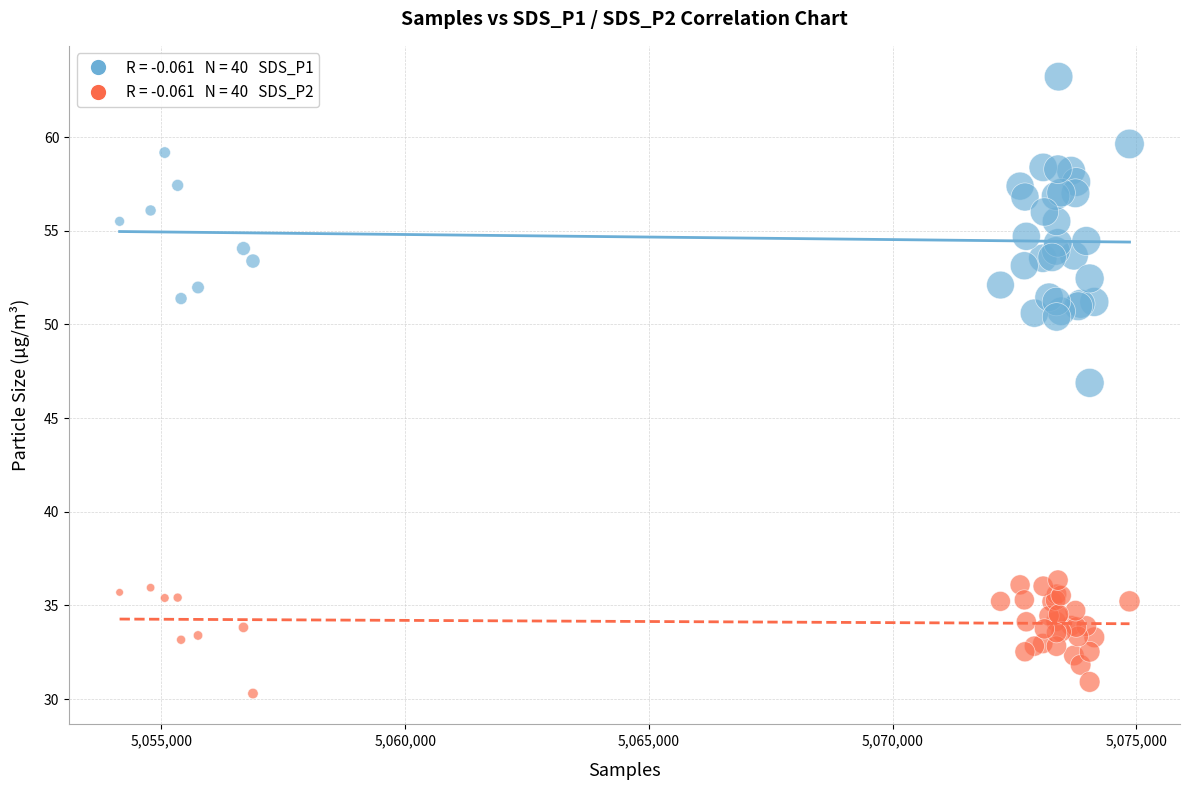

Across all series, what Y value is closest to 46?

46.9